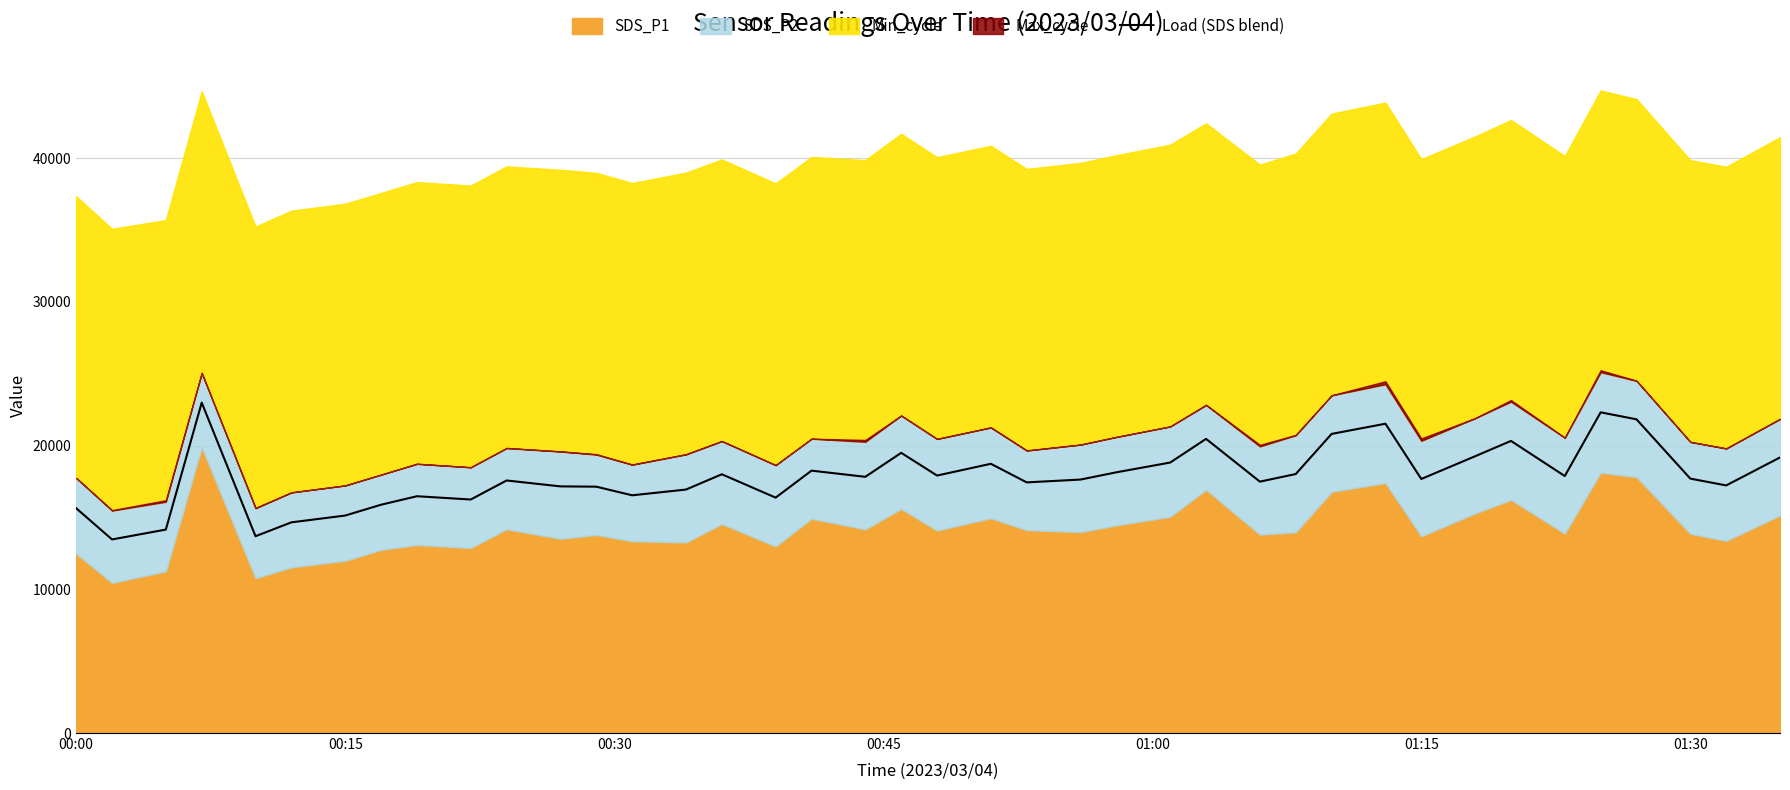

What is the minimum value for Load (SDS blend)?

13468.8